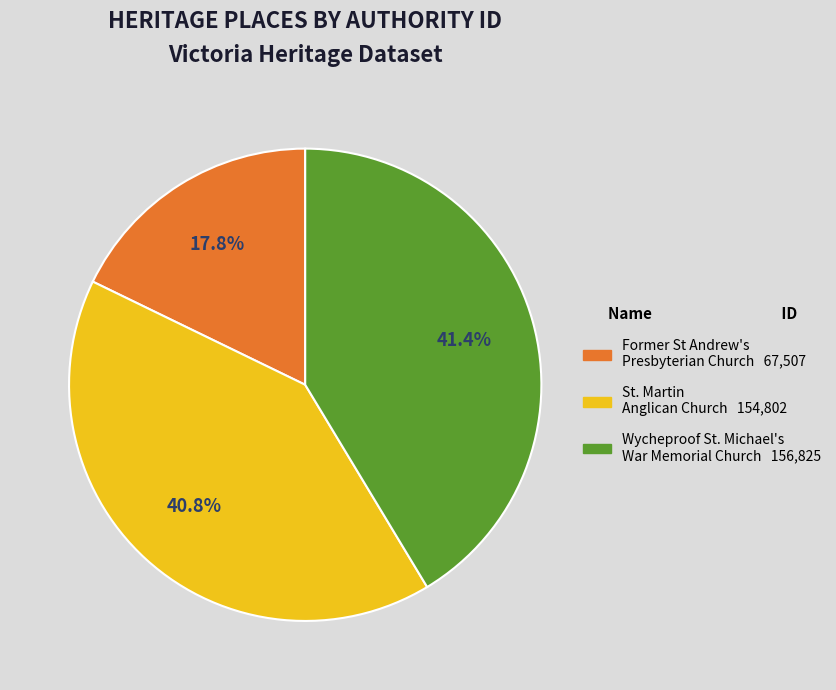

How many slices are in this pie chart?

3